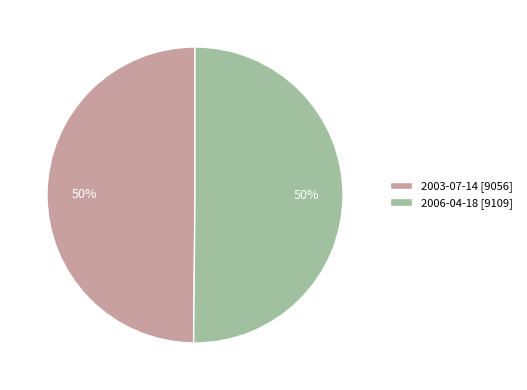

Do 2006-04-18 [9109] and 2003-07-14 [9056] together represent more than half of the pie?

Yes